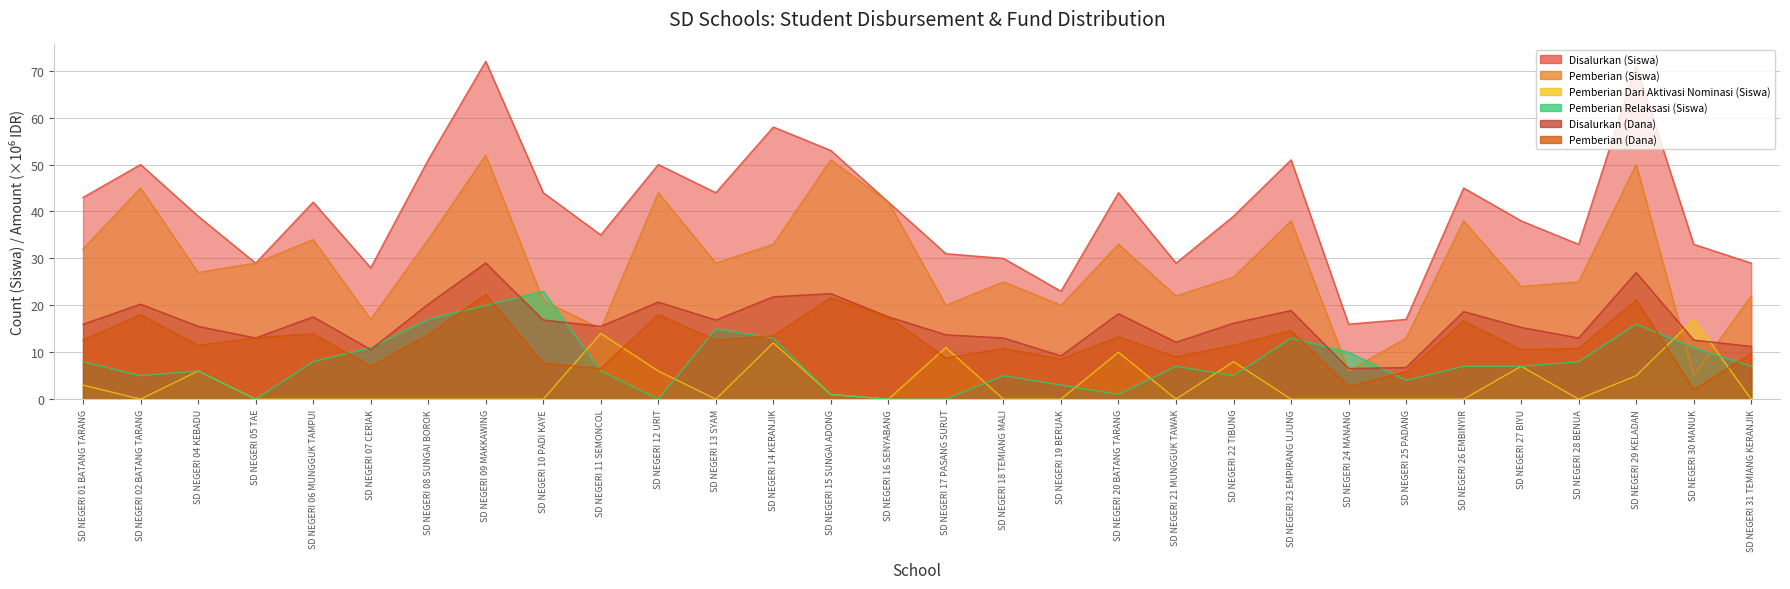

Does the chart display data point markers on the line(s)?

No